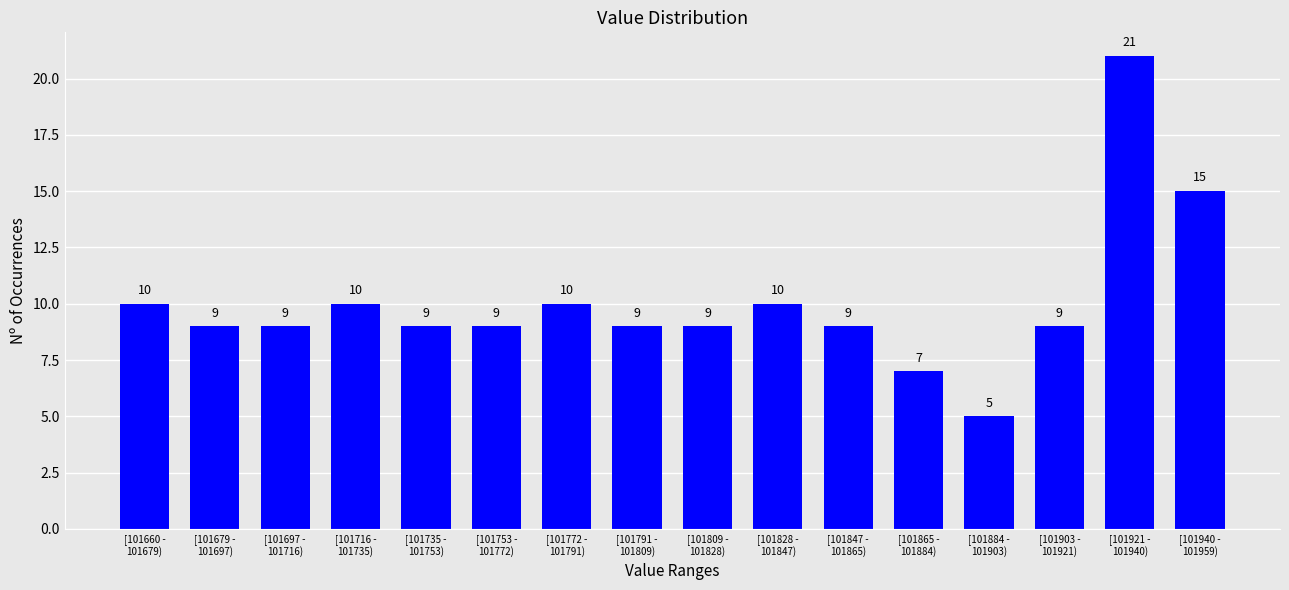

Reading left to right, list all the values displayed in this chart.

10	9	9	10	9	9	10	9	9	10	9	7	5	9	21	15